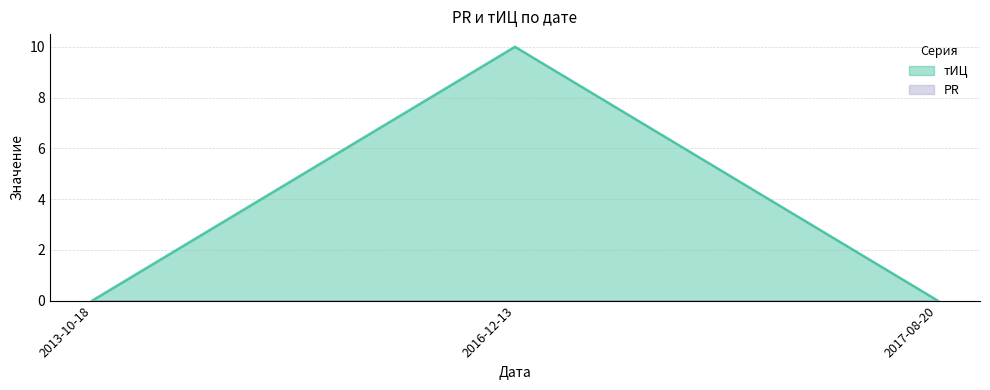

Is it true that the value at 2017-08-20 is -5?

False